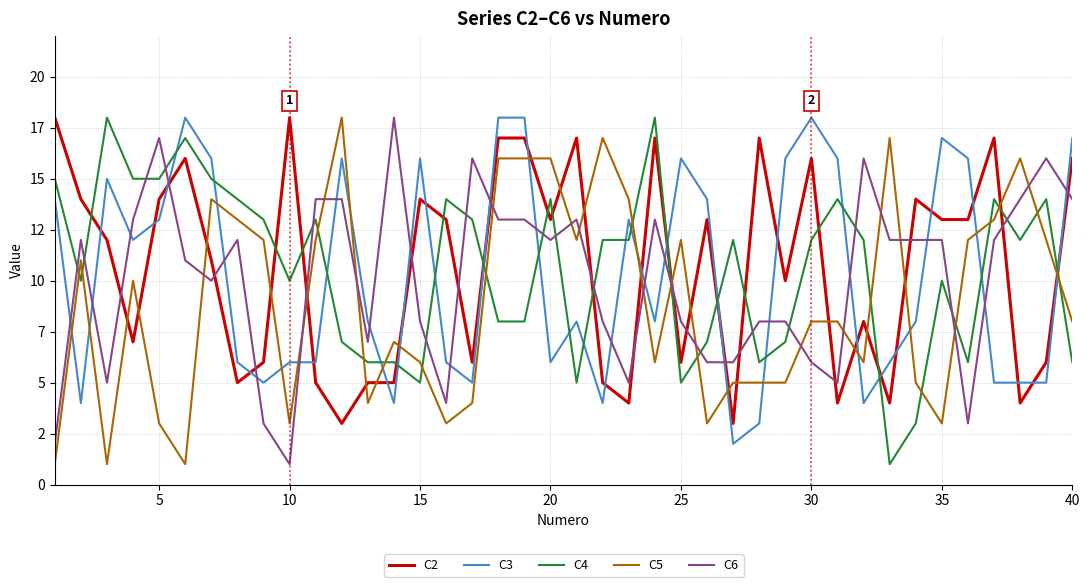

What are all the series names shown in the legend?

C2, C3, C4, C5, C6